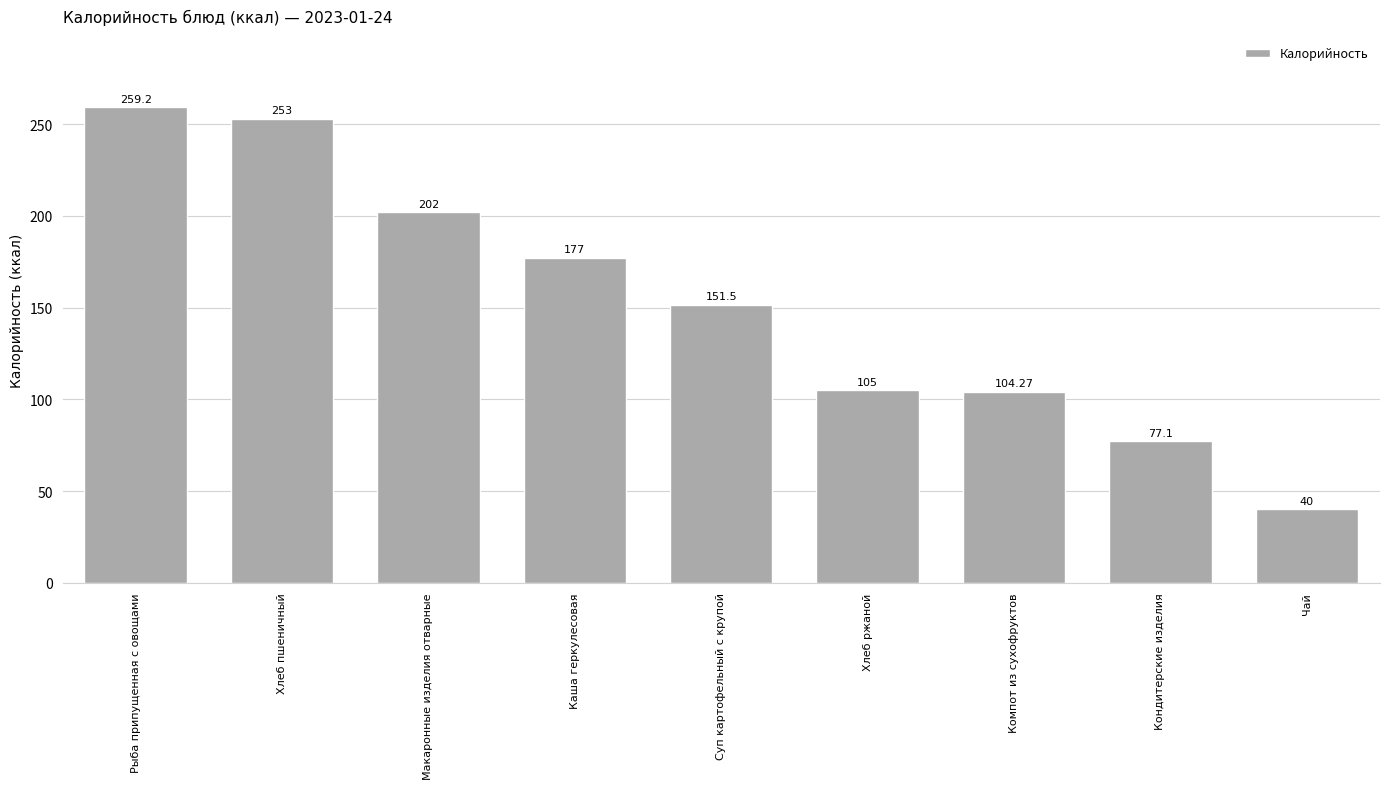

Reading right to left, transcribe all the data shown in this chart.

40.0	77.1	104.3	105.0	151.5	177.0	202.0	253.0	259.2